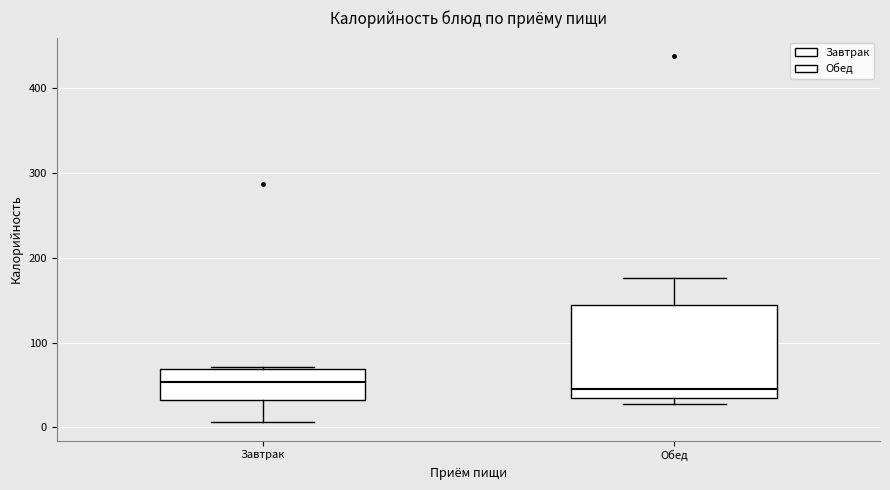

Which box is the tallest, from its lower edge to its upper edge?

Обед